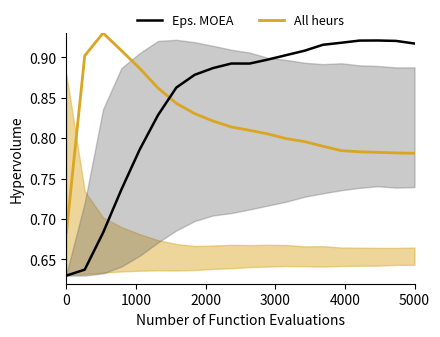

After their last crossing, which series has the higher values: Eps. MOEA or All heurs?

Eps. MOEA